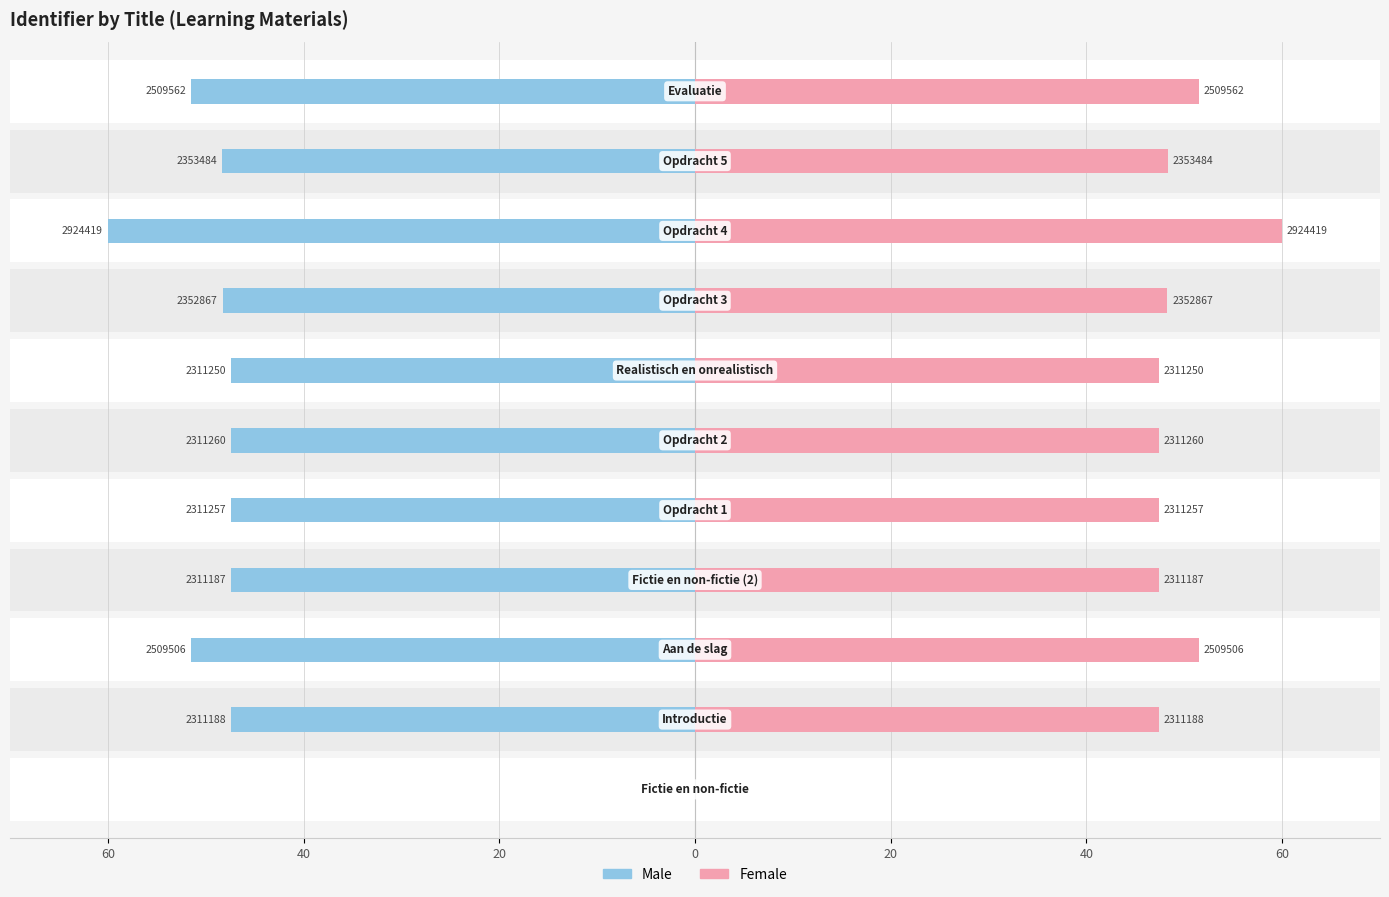

How many bars are there in total?

22